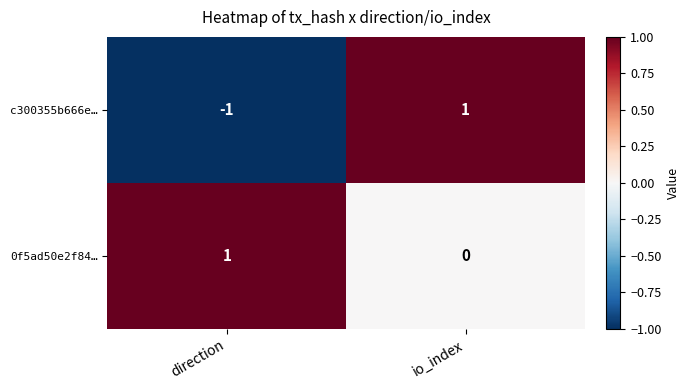

How many values in the 0f5ad50e2f84… series are below 1?

1